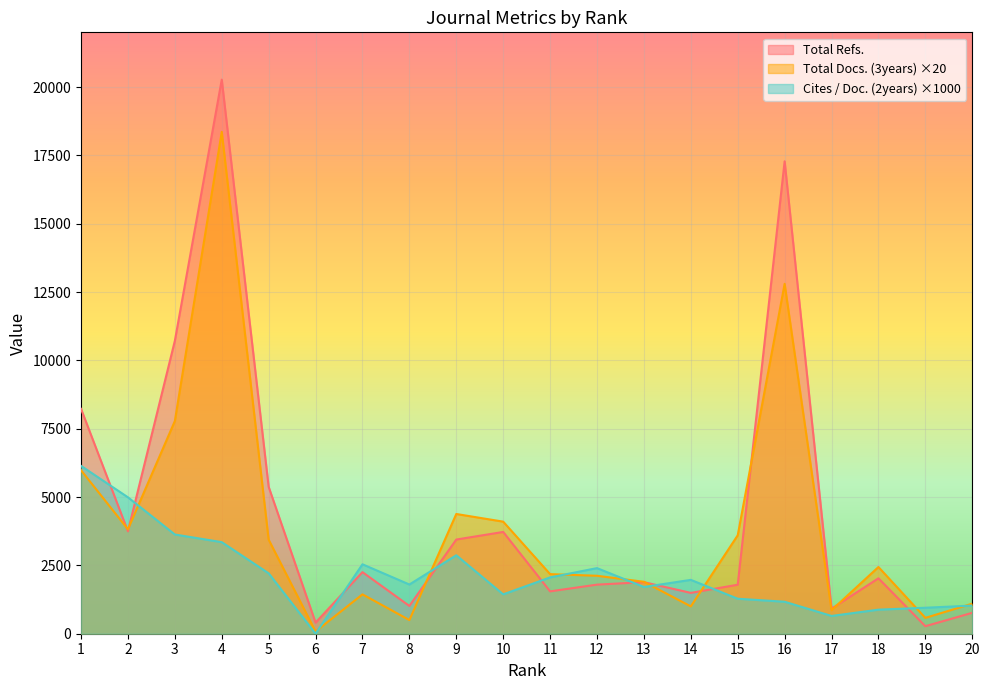

What is the difference between the Cites / Doc. (2years) values at 18 and 16?

290